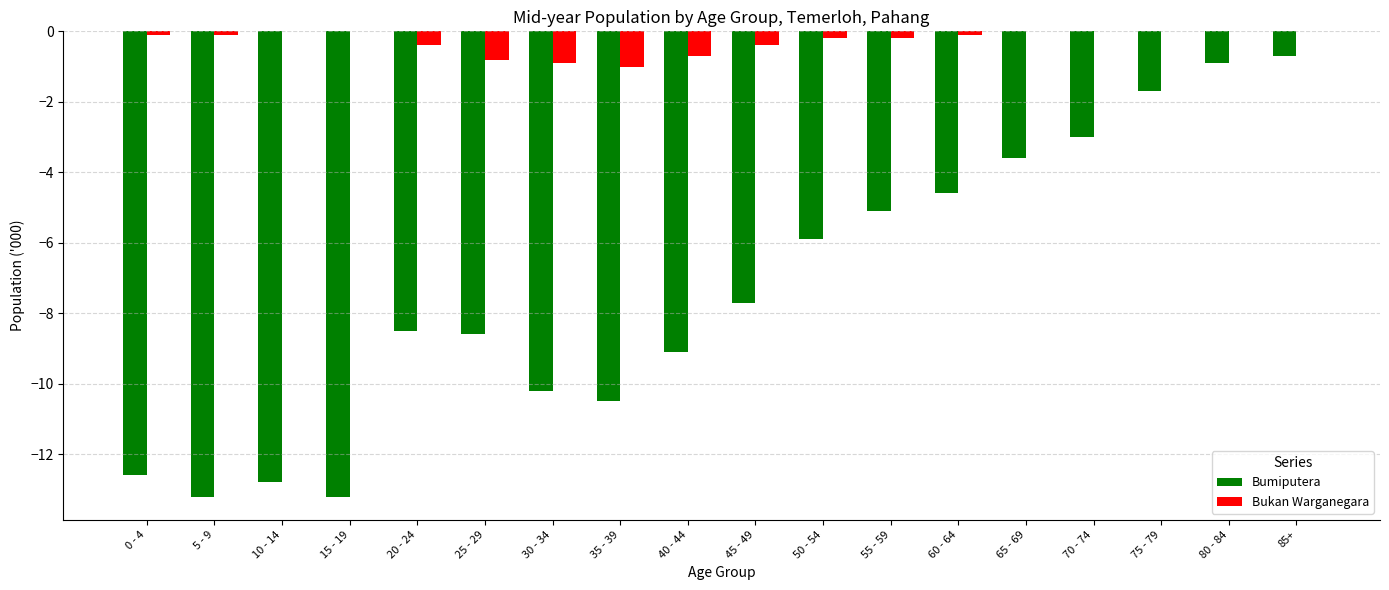

Which series changed the most between 25 - 29 and 75 - 79?

Bumiputera